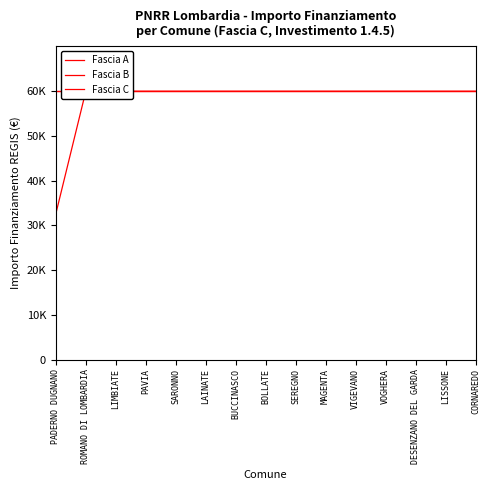

What is the maximum value shown in the chart?

59966